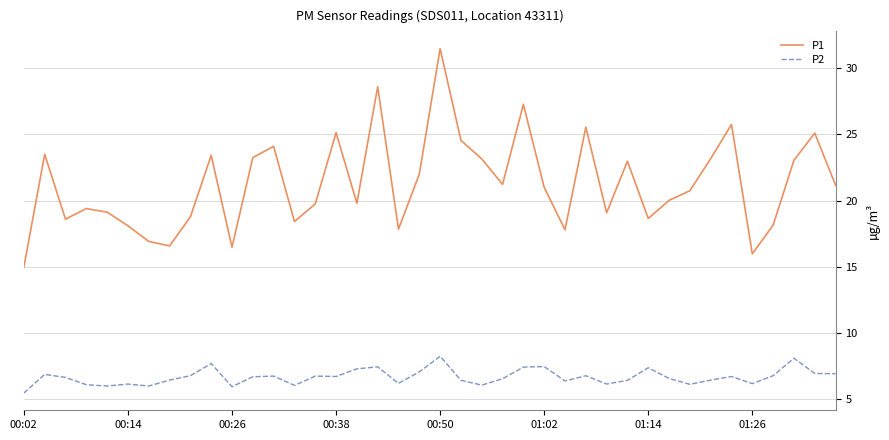

What is the difference between the maximum and minimum values in the P2 series?

2.8